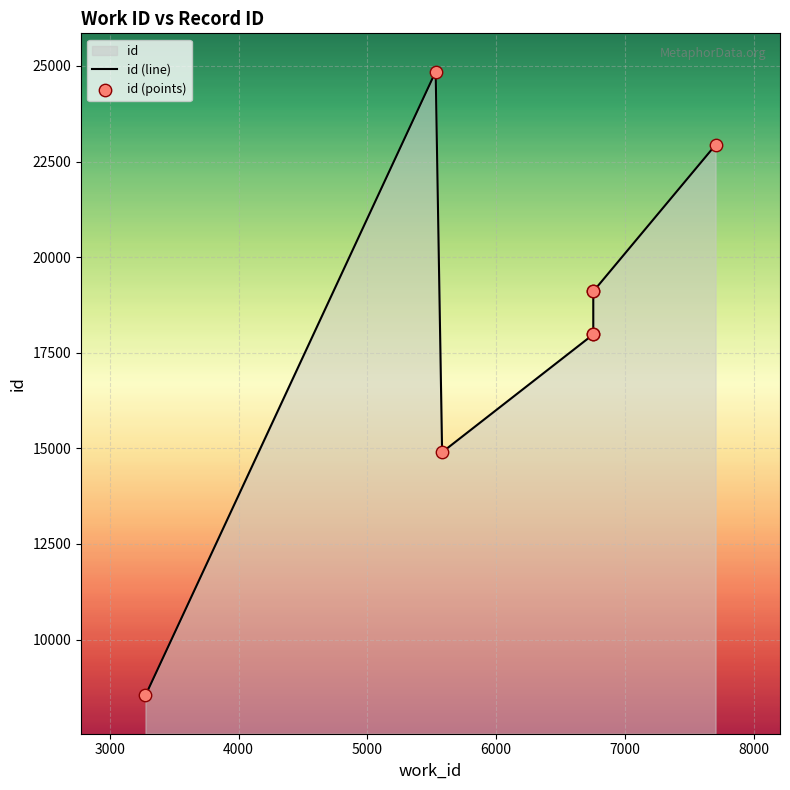

Which has a higher value, 6753 or 6753?

6753